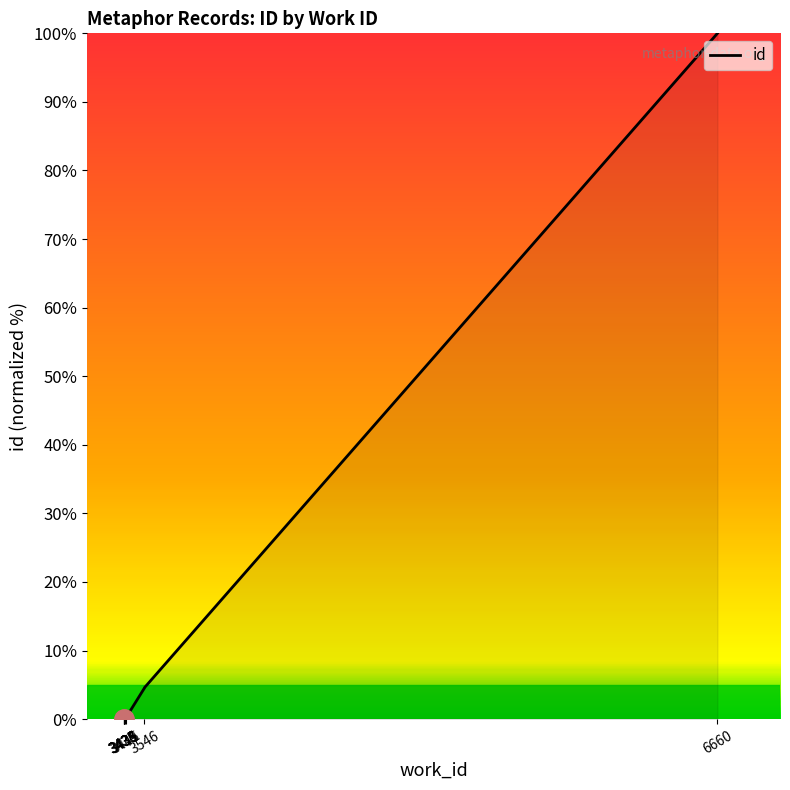

What is the greatest value displayed?

100.0